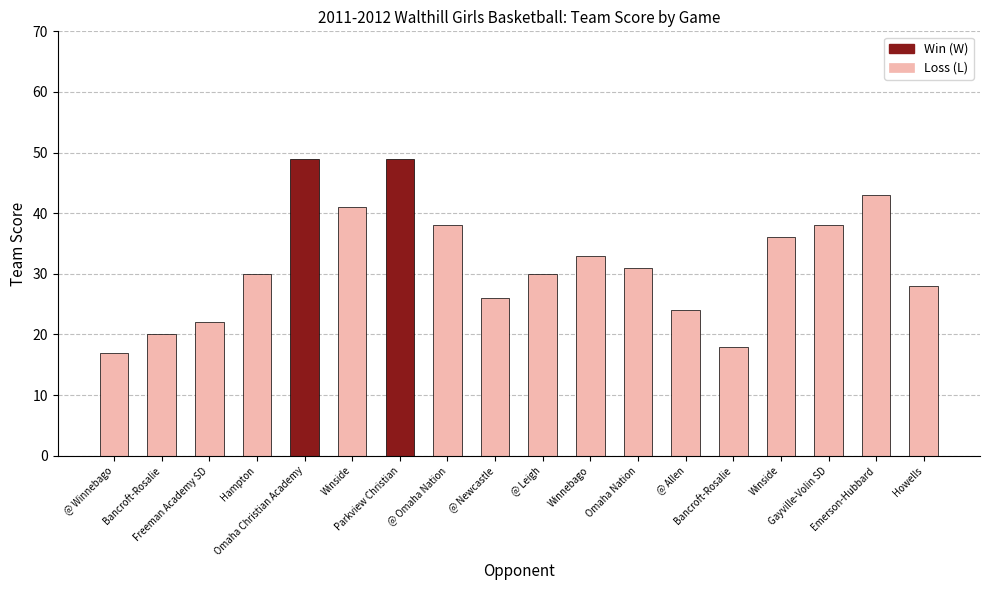

How many values are below 31?

9